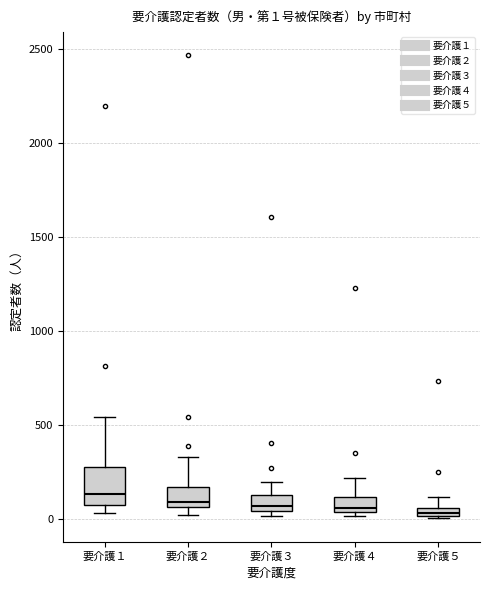

Comparing the boxes themselves (not the whiskers), which one is the tallest?

要介護１